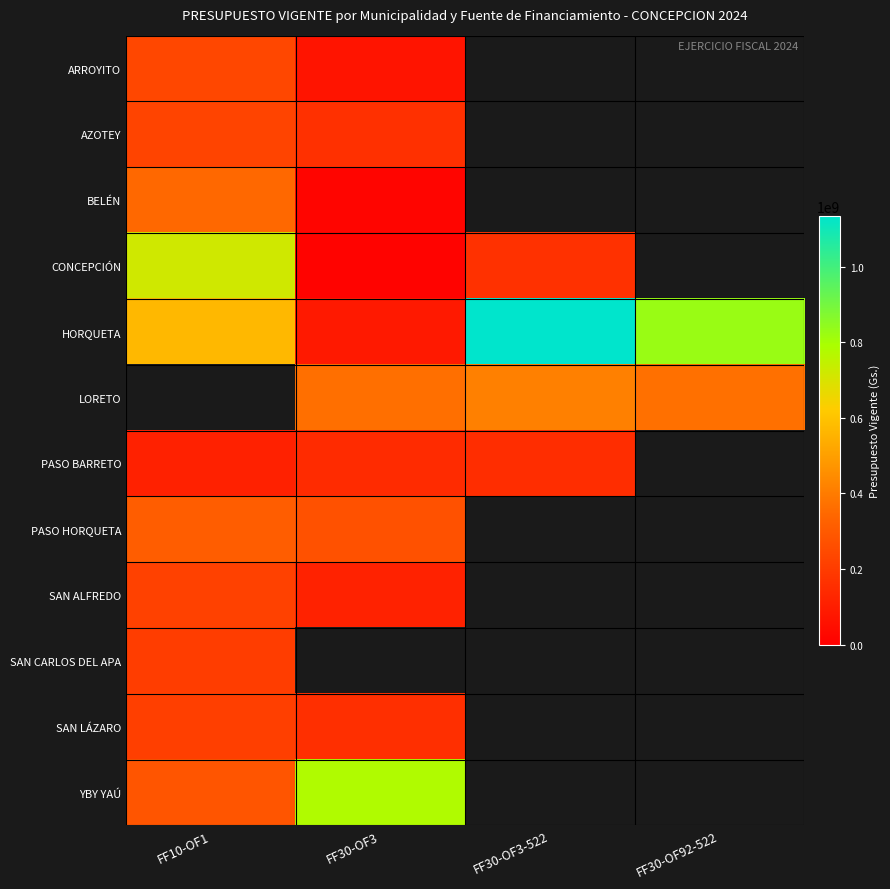

True or false: PASO BARRETO has a value of 257833780.0 at FF30-OF3-522.

False